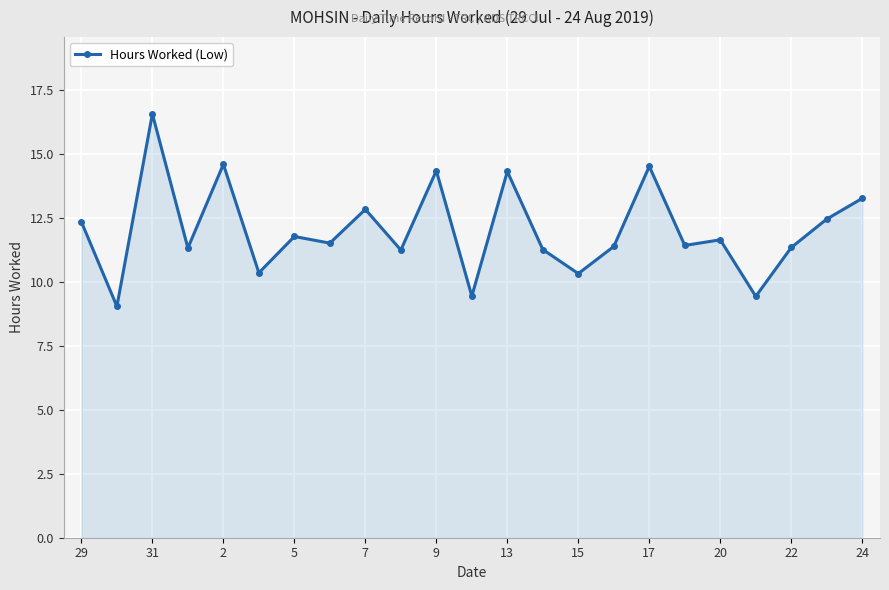

What is the minimum value shown in the chart?

9.0